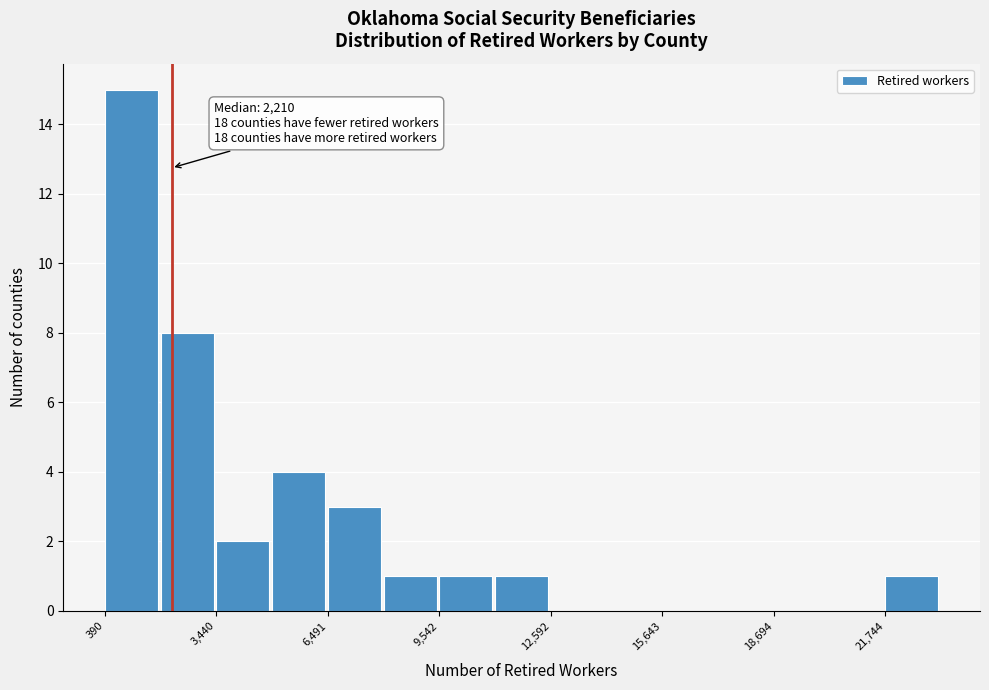

Read against the x-axis, roughly where is the centre of the tallest bar?

1000